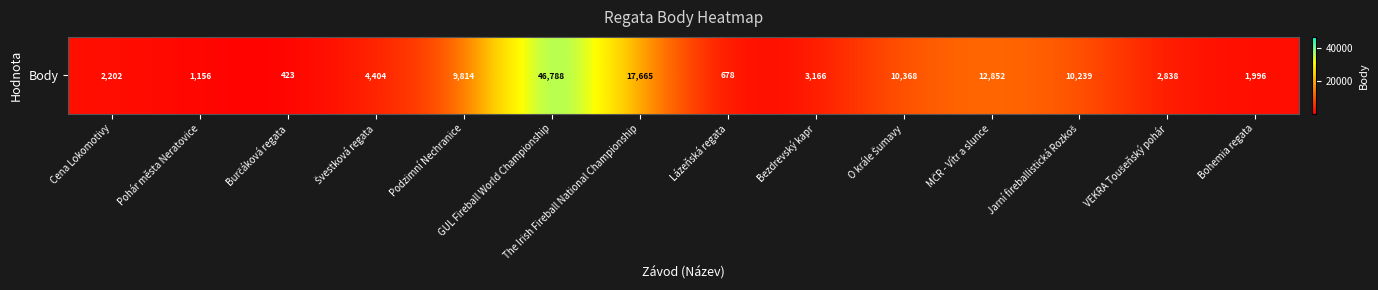

What is the maximum value shown in the chart?

46788